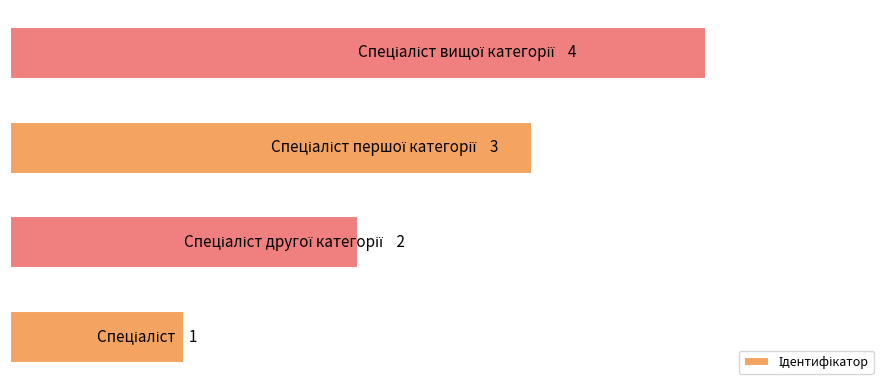

Does the chart contain any negative values?

No